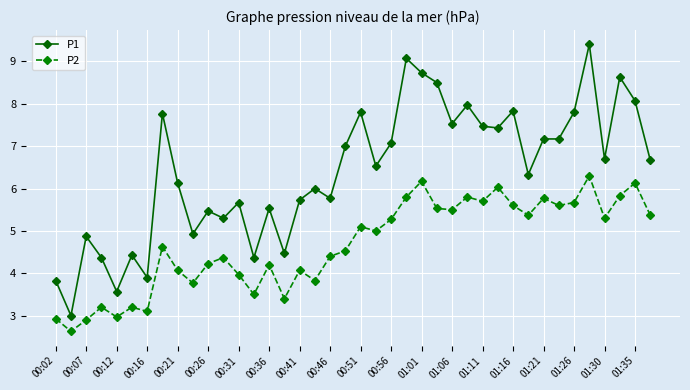

List the series in order of their overall mean, highest first.

P1, P2